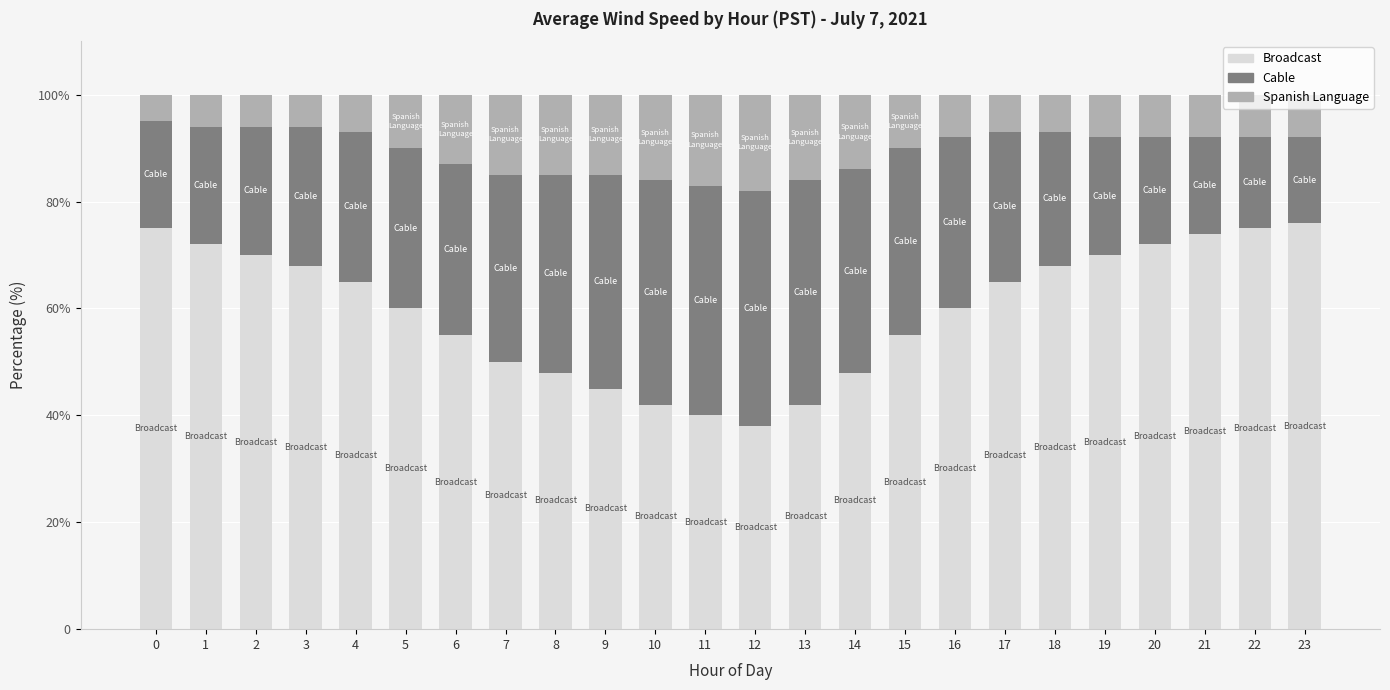

What are all the series names shown in the legend?

Broadcast, Cable, Spanish Language